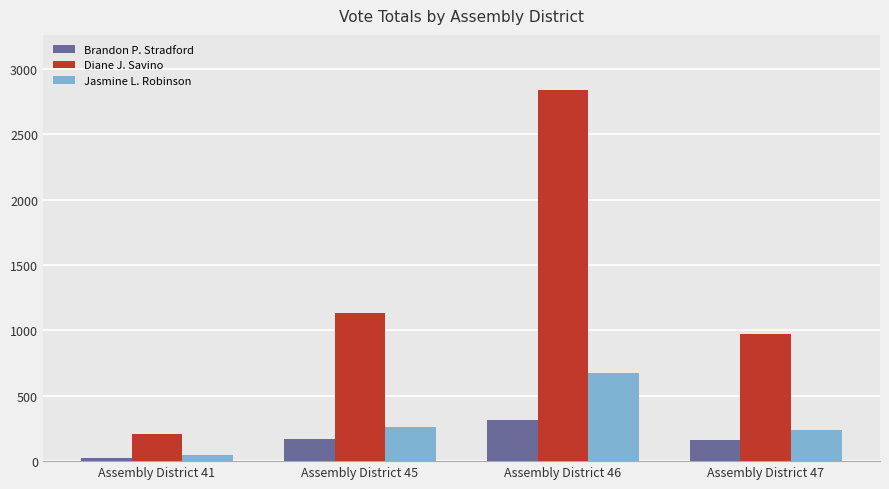

What is the total value across all series at Assembly District 46?

3825